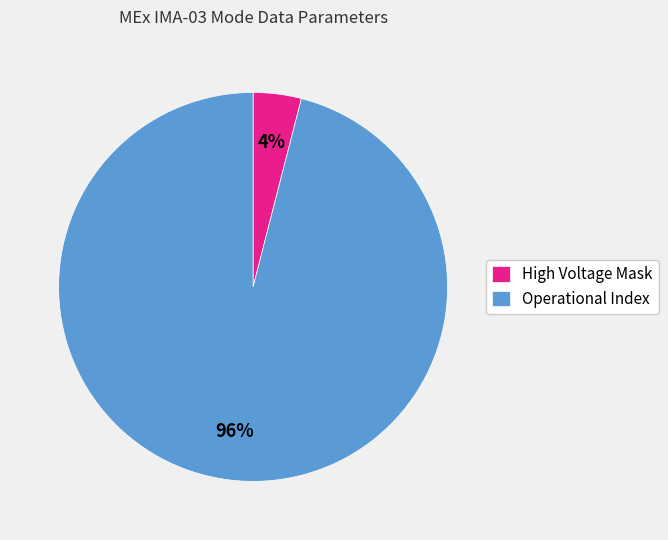

Rank the categories by value from lowest to highest.

High Voltage Mask, Operational Index